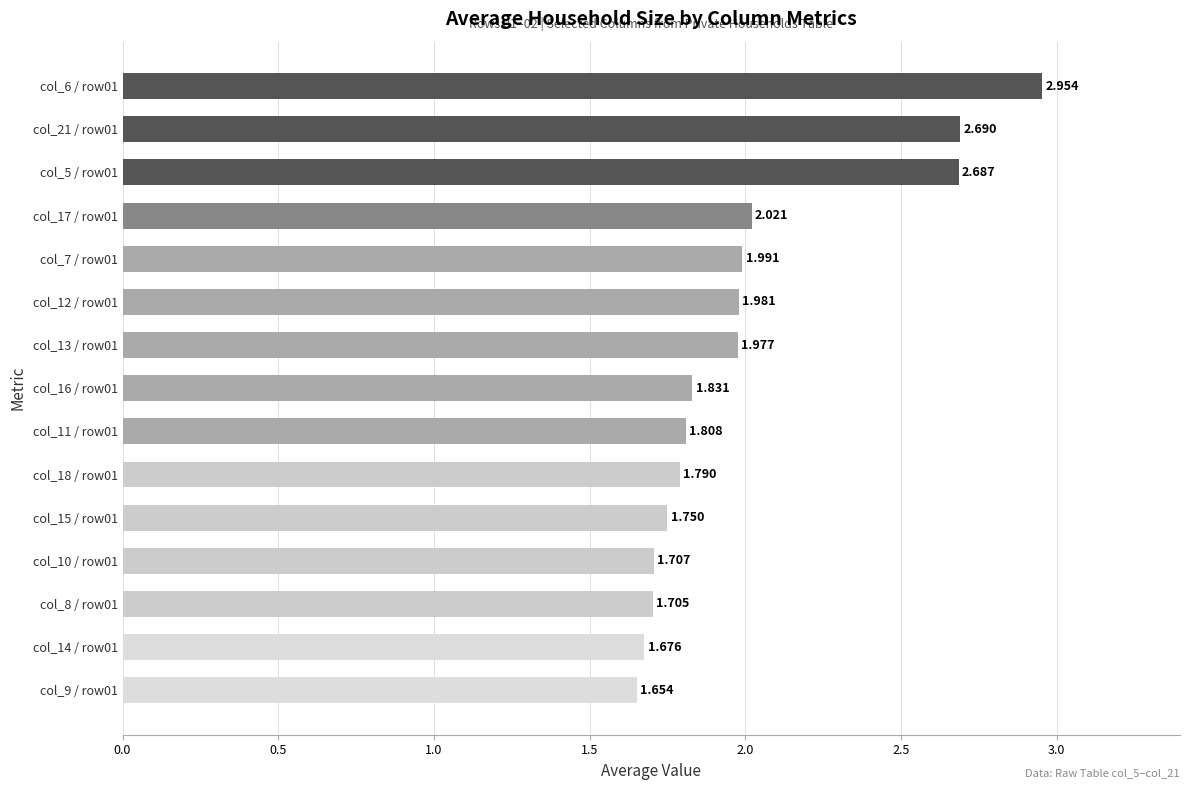

Rank the categories by value from lowest to highest.

col_9 / row01, col_14 / row01, col_8 / row01, col_10 / row01, col_15 / row01, col_18 / row01, col_11 / row01, col_16 / row01, col_13 / row01, col_12 / row01, col_7 / row01, col_17 / row01, col_5 / row01, col_21 / row01, col_6 / row01